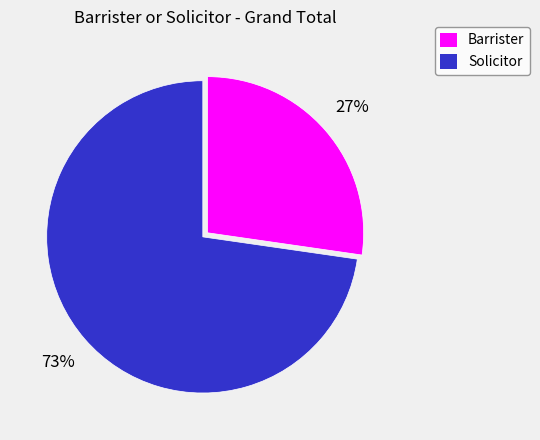

To the nearest percent, what is the average slice percentage?

50%